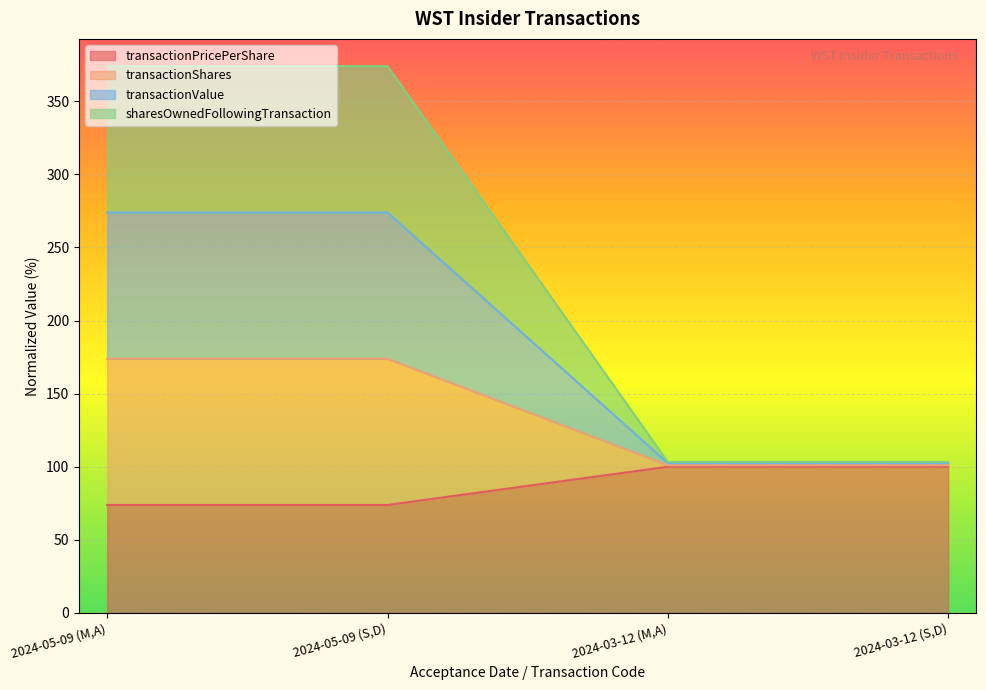

The value of transactionPricePerShare at 2024-05-09 (M,A) is 43.0. True or false?

False